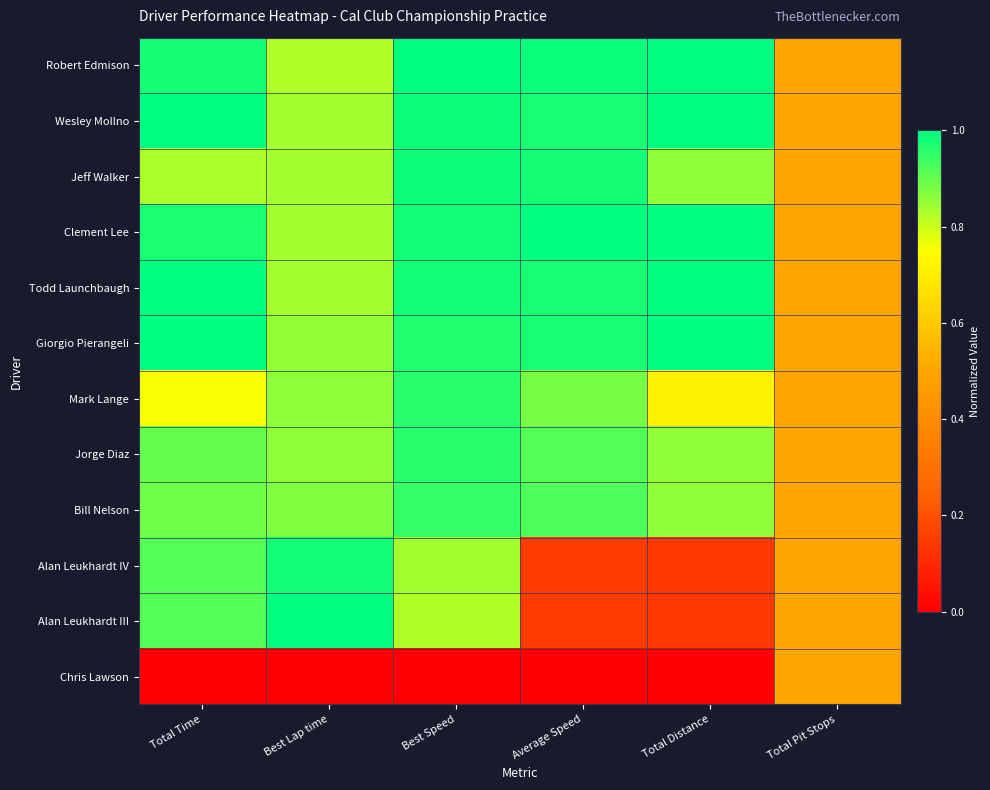

Rank the series by their maximum value, from highest to lowest.

Robert Edmison, Wesley Mollno, Clement Lee, Todd Launchbaugh, Giorgio Pierangeli, Alan Leukhardt III, Jeff Walker, Alan Leukhardt IV, Mark Lange, Jorge Diaz, Bill Nelson, Chris Lawson